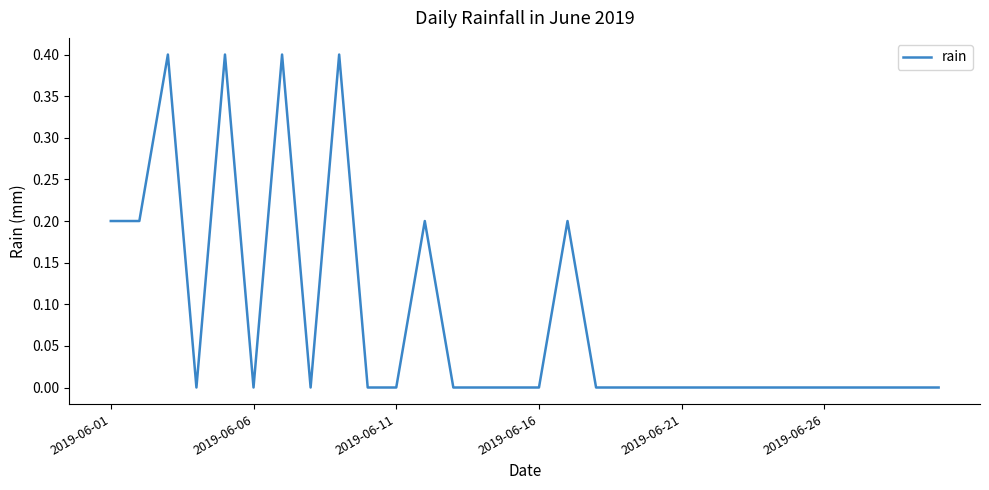

How many values are between 0 and 1?

30